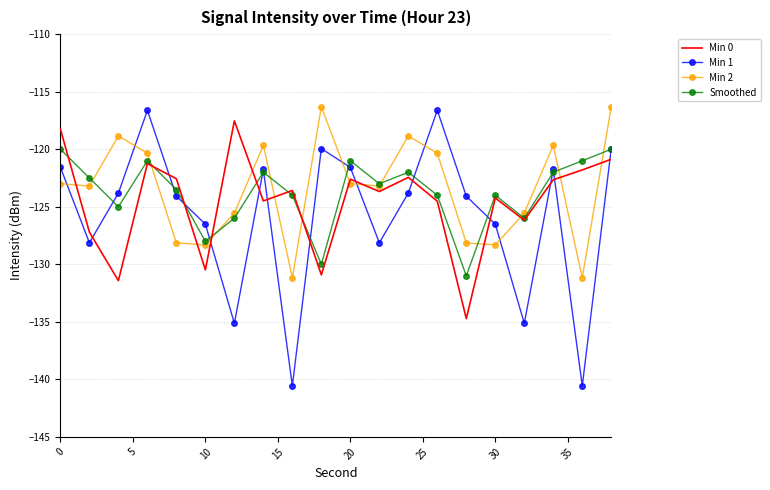

What is the maximum value for Min 1?

-116.6